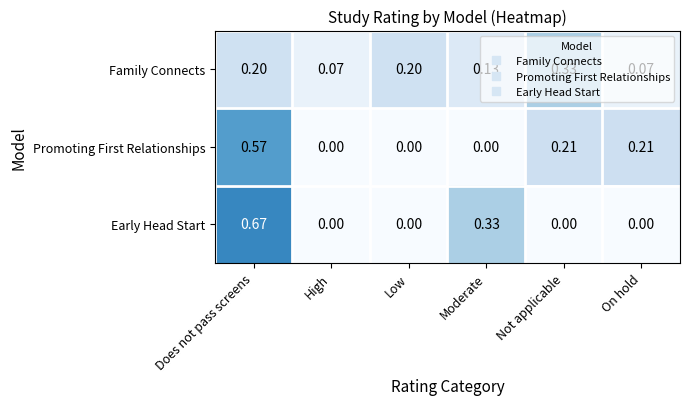

Which label corresponds to the largest value in the chart?

Does not pass screens